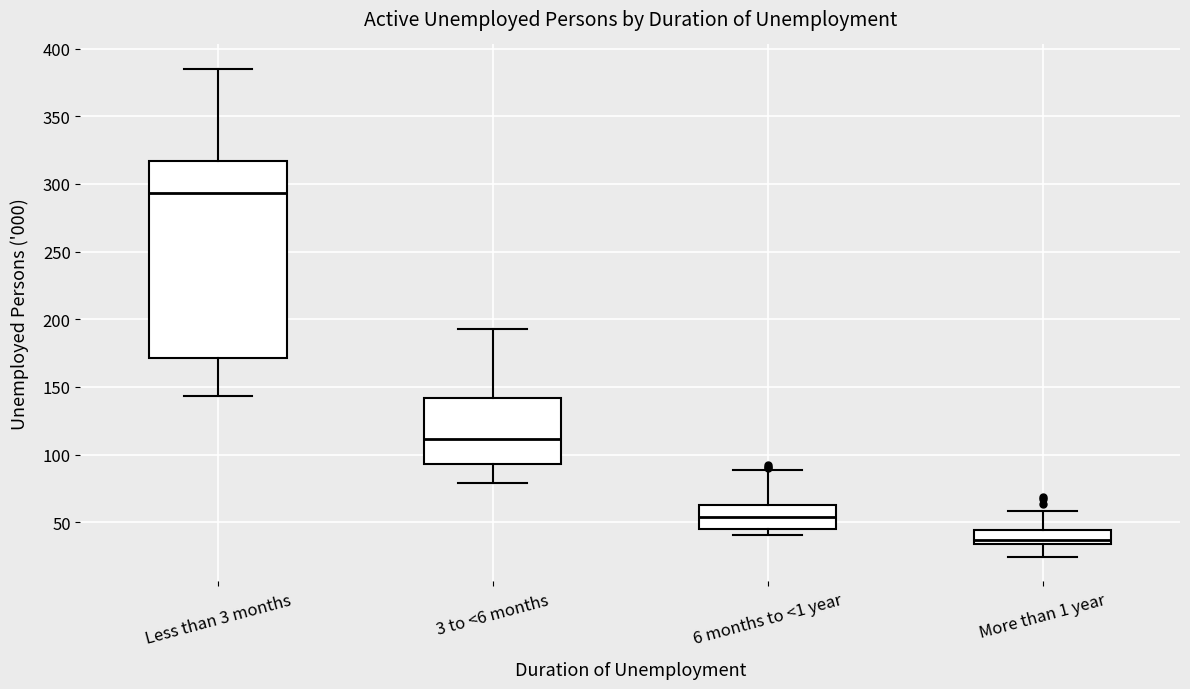

Reading left to right, transcribe this box plot: for each box, give where its median line is, the range the box spans, and where its two whiskers end, as read against the y-axis. The values are not printed on the chart, so give them approximately, as read against the axis.

Less than 3 months: median 295, box 170 to 315, whiskers 145 to 385
3 to <6 months: median 110, box 95 to 140, whiskers 80 to 195
6 months to <1 year: median 55, box 45 to 65, whiskers 40 to 90
More than 1 year: median 35 (just above the box's lower edge), box 35 to 45, whiskers 25 to 60